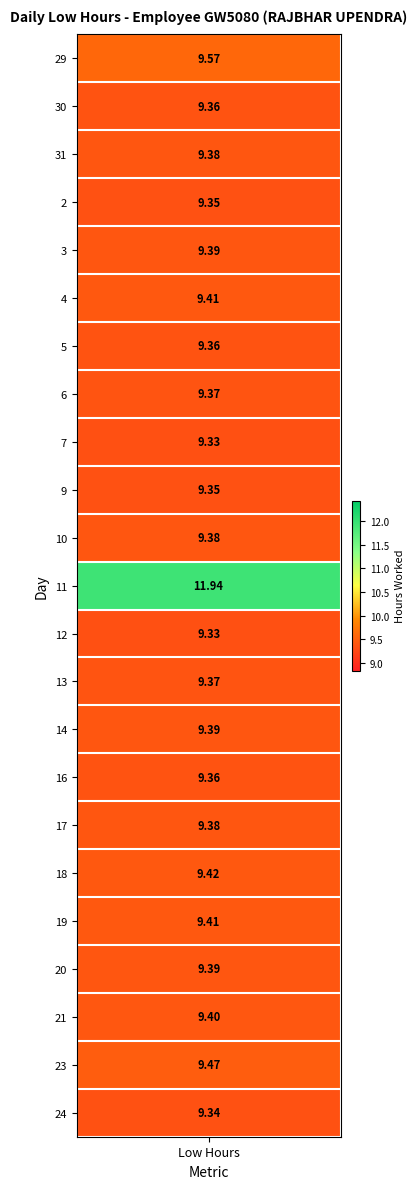

At how many categories does at least one series exceed 9?

1